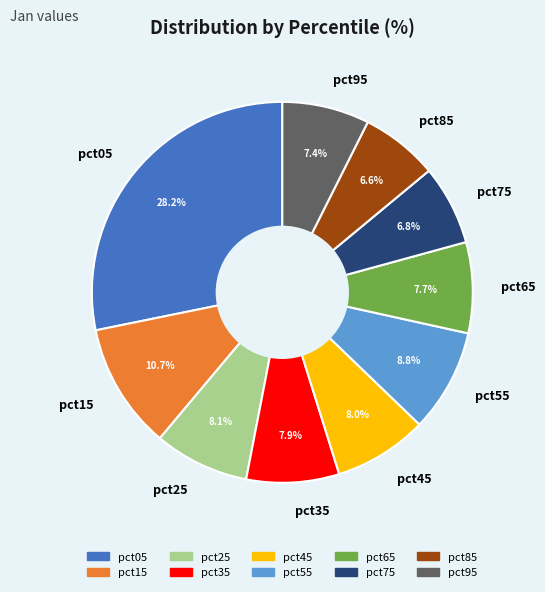

To the nearest percent, what is the difference between the largest and smallest slice percentages?

22%